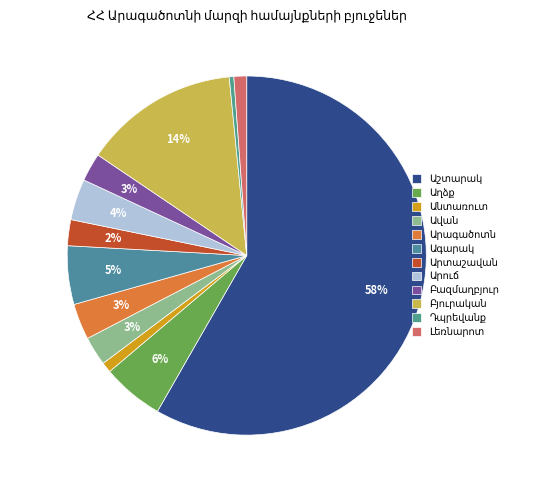

Which slice represents more than half of the pie?

Աշտարակ